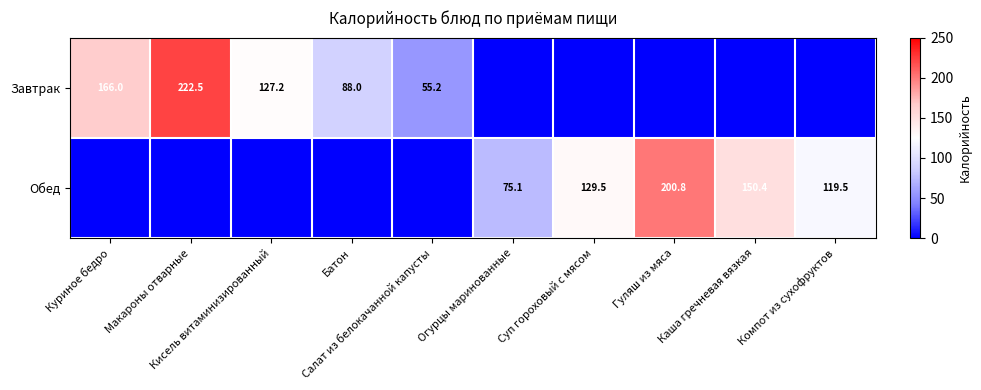

Which category has the lowest value in the Обед series?

Куриное бедро